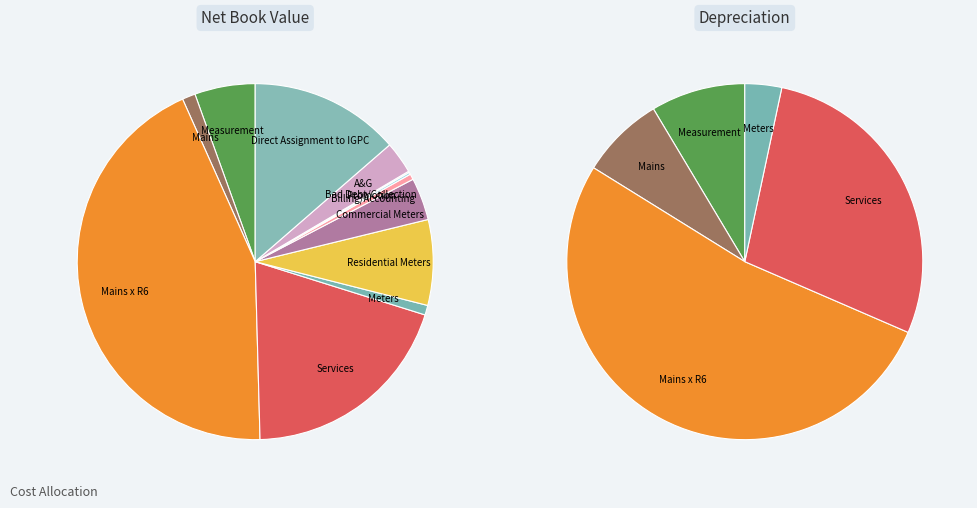

To the nearest percent, what portion does Direct Assignment to IGPC represent?

14%